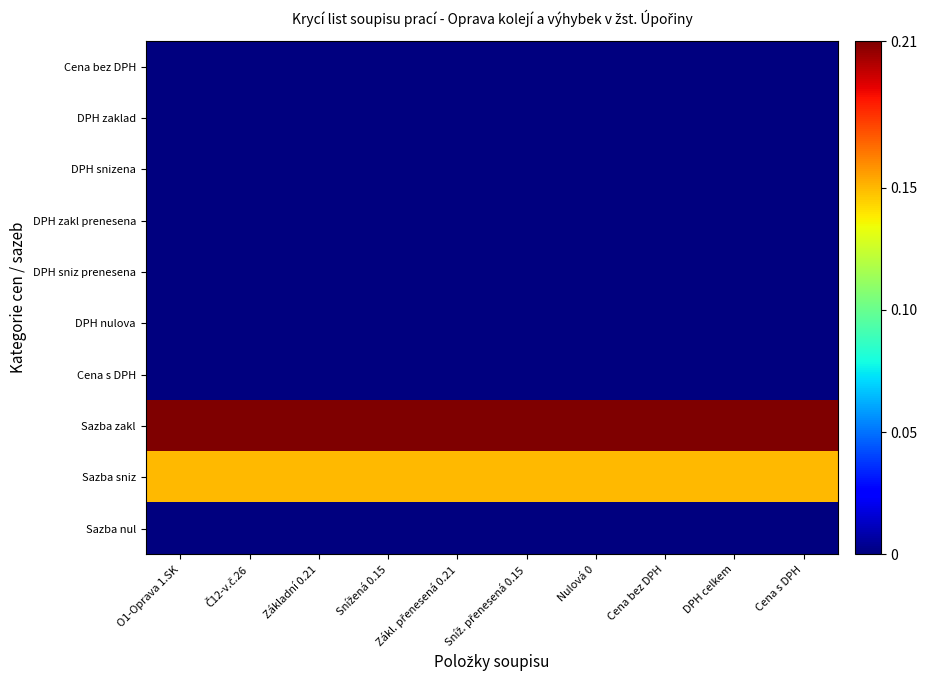

At DPH celkem, list the series in order from largest to smallest.

Sazba zakl, Sazba sniz, Cena bez DPH, DPH zaklad, DPH snizena, DPH zakl prenesena, DPH sniz prenesena, DPH nulova, Cena s DPH, Sazba nul